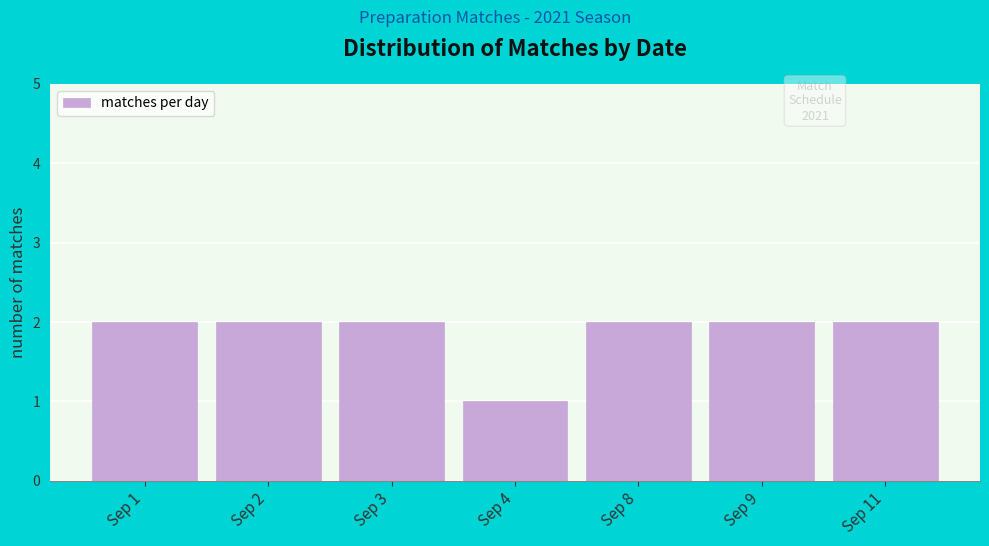

Reading left to right, transcribe all the data shown in this chart.

2	2	2	1	2	2	2